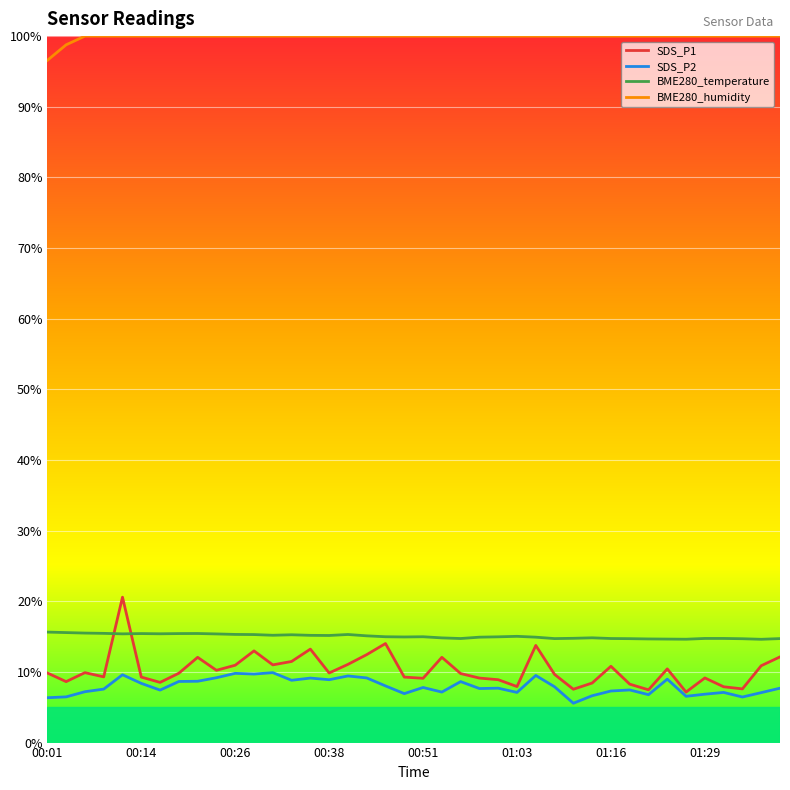

Which series has the widest spread of values?

SDS_P1